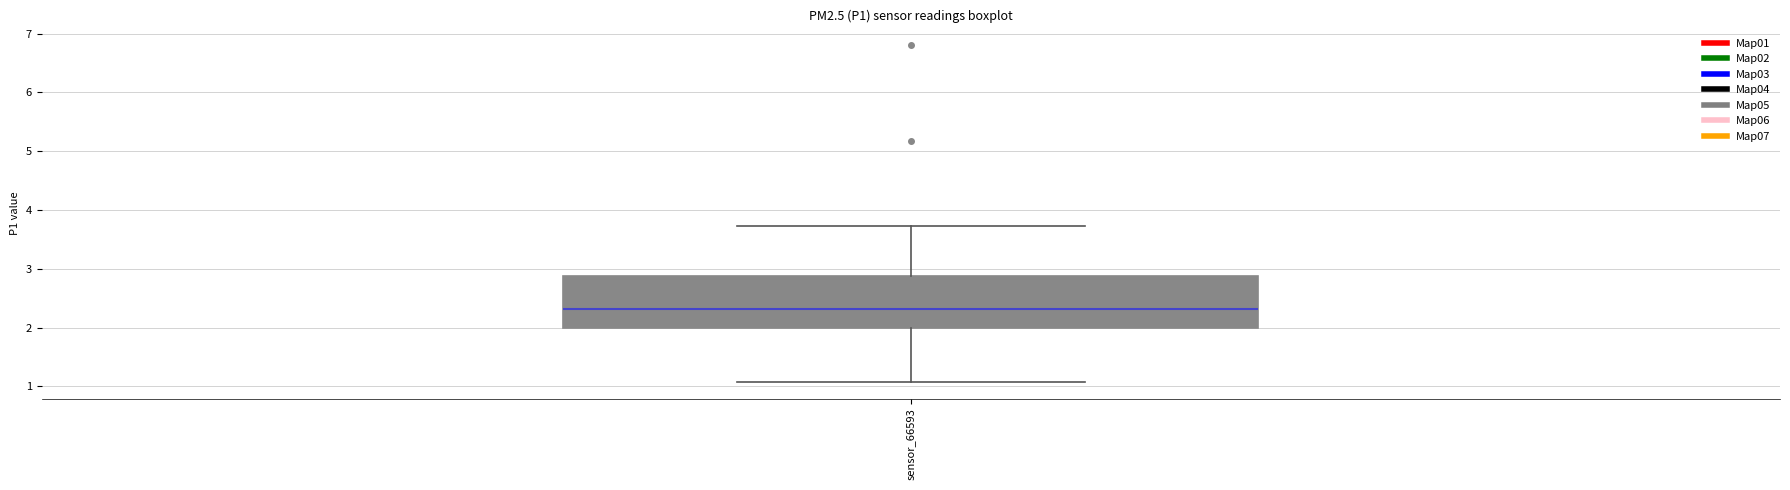

Read this box plot against the y-axis: the position of the median line, the range covered by the box, and the ends of both whiskers. The values are not printed on the chart, so give them approximately, as read against the axis.

median 2.3, box 2.0 to 2.9, whiskers 1.1 to 3.7